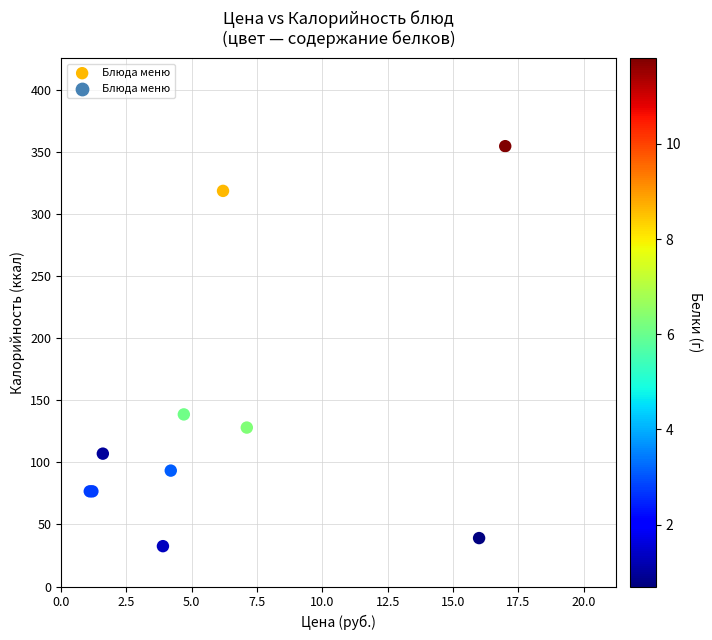

What Y value in the scatter plot is closest to 193?

138.6